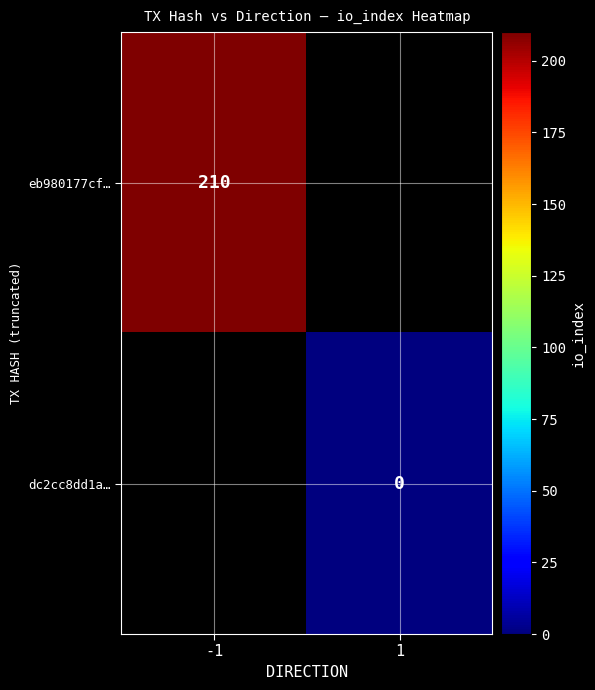

The value of eb980177cf… at -1 is 96. True or false?

False